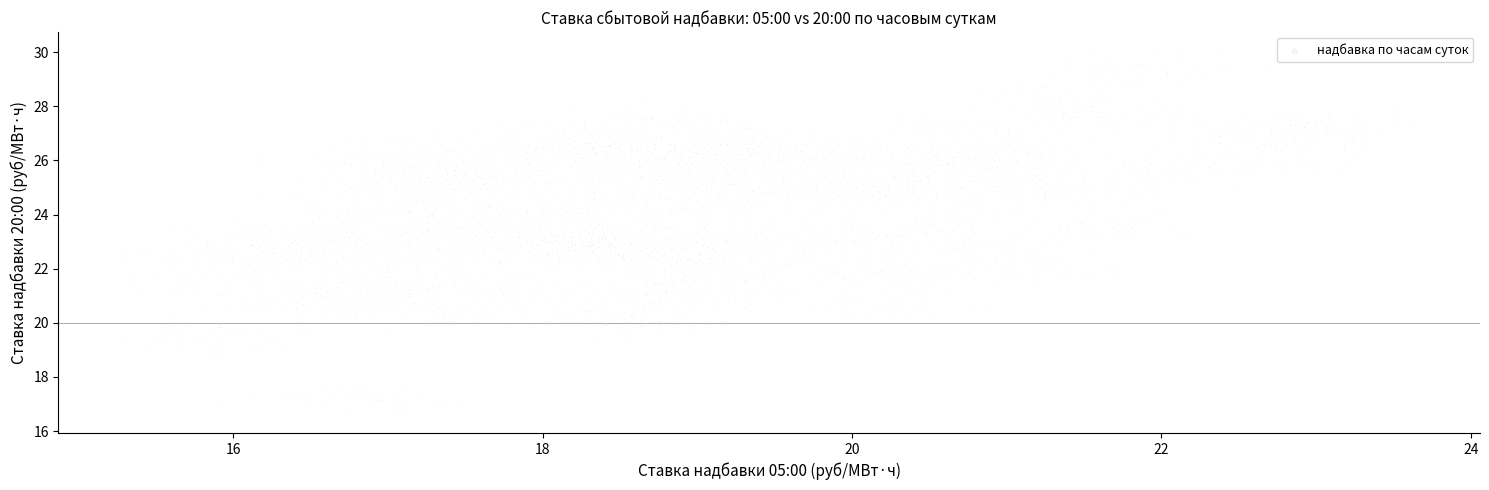

What is the range of Y values (max minus min)?

13.5